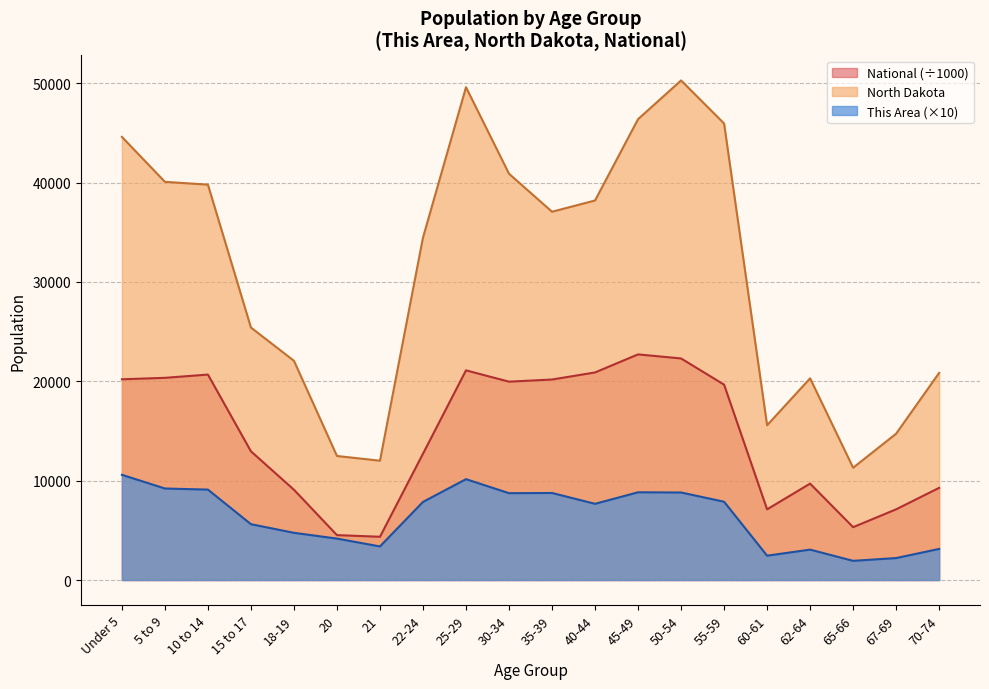

Reading right to left, list all the values displayed in this chart.

This Area: 70-74=3130.0	67-69=2210.0	65-66=1930.0	62-64=3060.0	60-61=2450.0	55-59=7880.0	50-54=8810.0	45-49=8830.0	40-44=7670.0	35-39=8760.0	30-34=8740.0	25-29=10150.0	22-24=7860.0	21=3380.0	20=4170.0	18-19=4750.0	15 to 17=5620.0	10 to 14=9100.0	5 to 9=9210.0	Under 5=10590.0
North Dakota: 70-74=20845.0	67-69=14726.0	65-66=11302.0	62-64=20298.0	60-61=15575.0	55-59=45946.0	50-54=50277.0	45-49=46380.0	40-44=38197.0	35-39=37065.0	30-34=40889.0	25-29=49596.0	22-24=34465.0	21=12007.0	20=12484.0	18-19=22064.0	15 to 17=25410.0	10 to 14=39790.0	5 to 9=40076.0	Under 5=44595.0
National: 70-74=9278.2	67-69=7115.4	65-66=5319.9	62-64=9704.2	60-61=7113.7	55-59=19664.8	50-54=22298.1	45-49=22708.6	40-44=20891.0	35-39=20179.6	30-34=19962.1	25-29=21101.8	22-24=12712.6	21=4354.3	20=4519.1	18-19=9086.1	15 to 17=12954.3	10 to 14=20677.2	5 to 9=20348.7	Under 5=20201.4